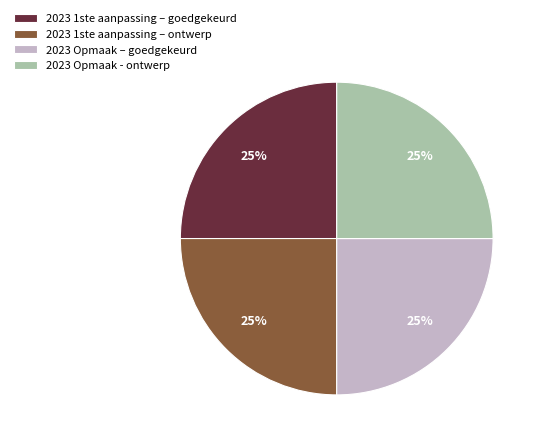

How many slices are in this pie chart?

4